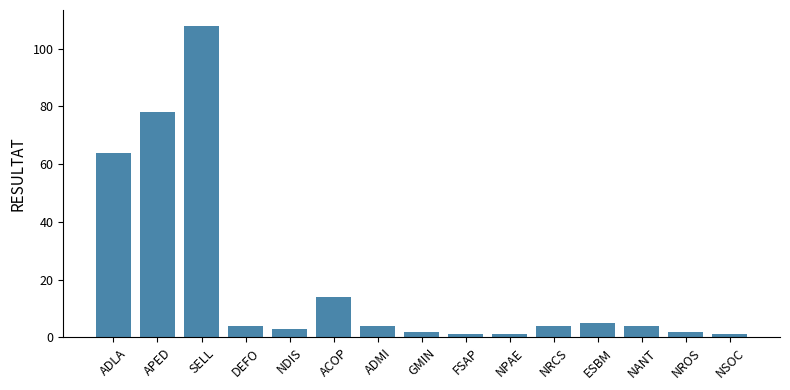

What position from the left is ACOP?

6